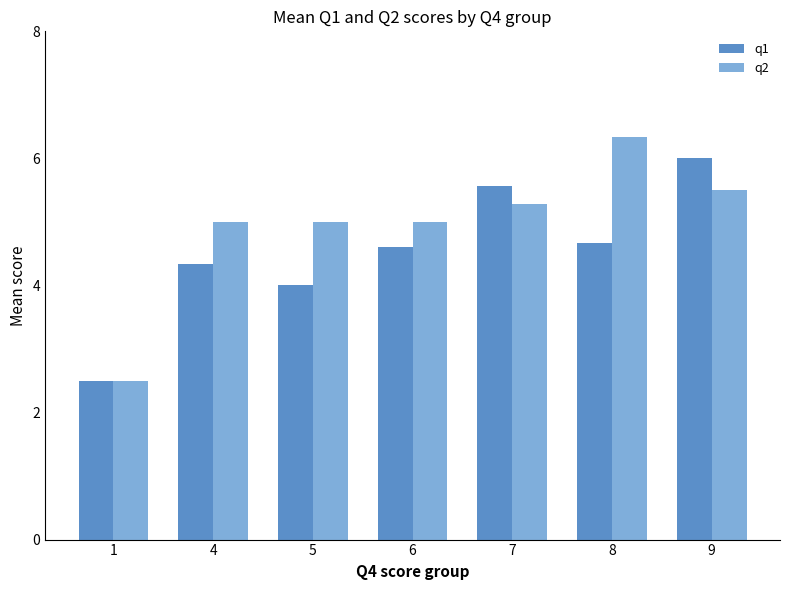

How many distinct data groups are displayed?

2